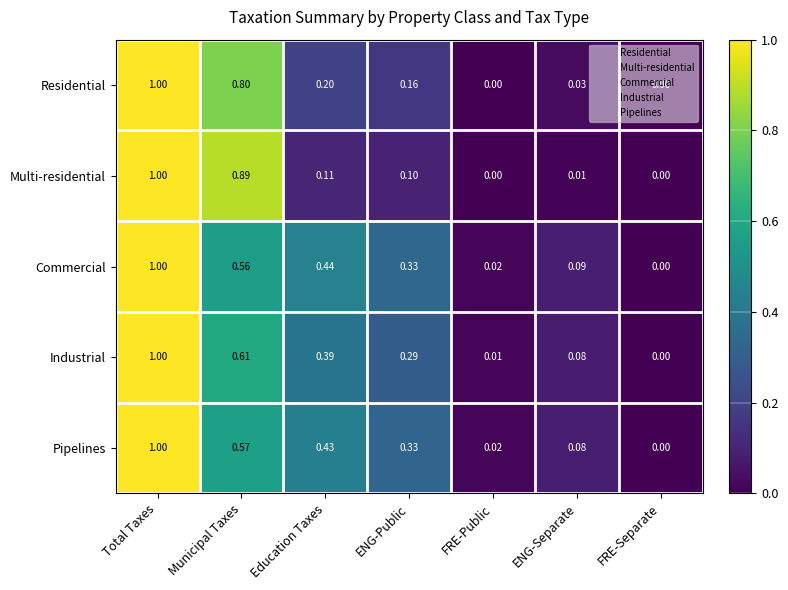

At which label is Commercial closest to 0?

FRE-Separate